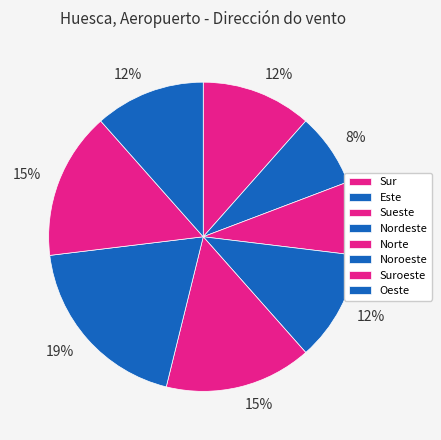

Rank the categories by value from lowest to highest.

Este, Sueste, Sur, Nordeste, Oeste, Norte, Suroeste, Noroeste